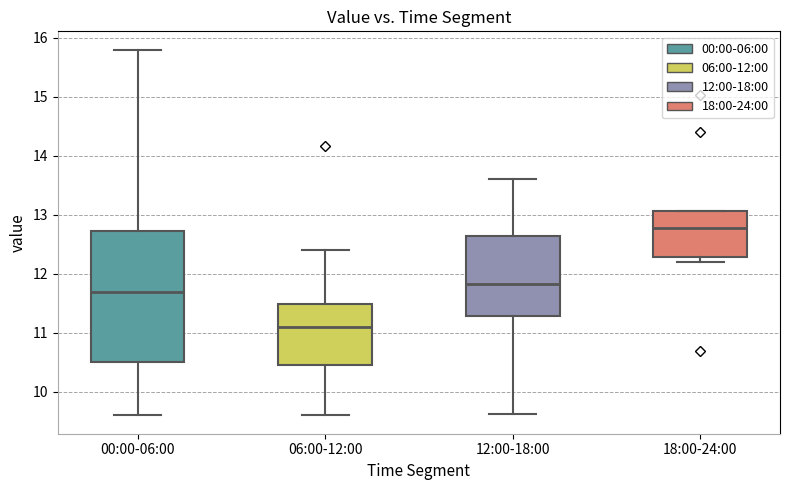

Which box is the tallest, from its lower edge to its upper edge?

00:00-06:00